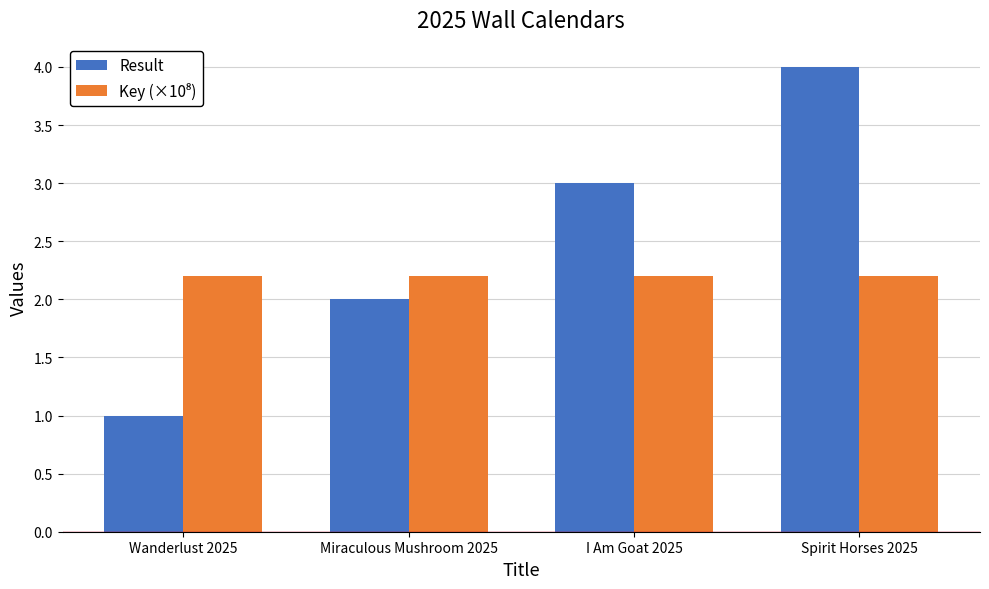

At which label does Result reach its minimum?

Wanderlust 2025